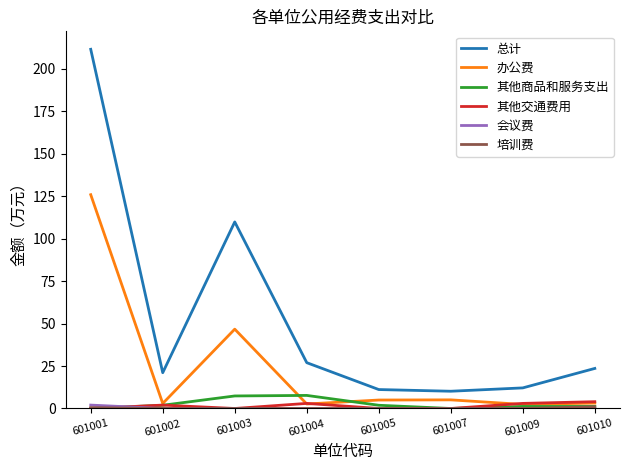

Which category has the highest value across all series?

601001